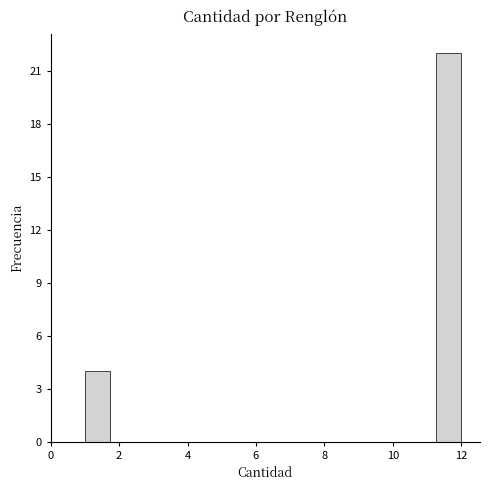

Around what value on the x-axis is the tallest bar? Give the approximate position of its centre, as read against the axis.

11.6